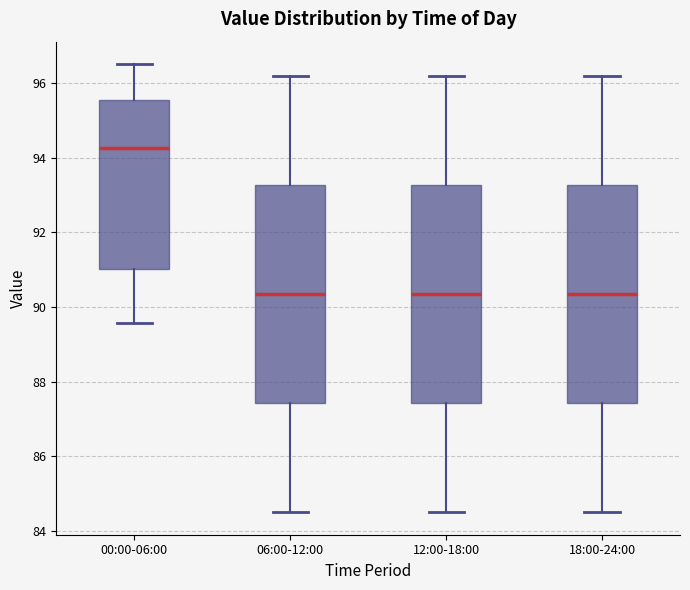

Reading left to right, read every box against the y-axis: the position of its median line, the range the box covers, and the ends of its whiskers. The values are not printed on the chart, so give them approximately, as read against the axis.

00:00-06:00: median 94.2, box 91.0 to 95.6, whiskers 89.6 to 96.6
06:00-12:00: median 90.4, box 87.4 to 93.2, whiskers 84.6 to 96.2
12:00-18:00: median 90.4, box 87.4 to 93.2, whiskers 84.6 to 96.2
18:00-24:00: median 90.4, box 87.4 to 93.2, whiskers 84.6 to 96.2